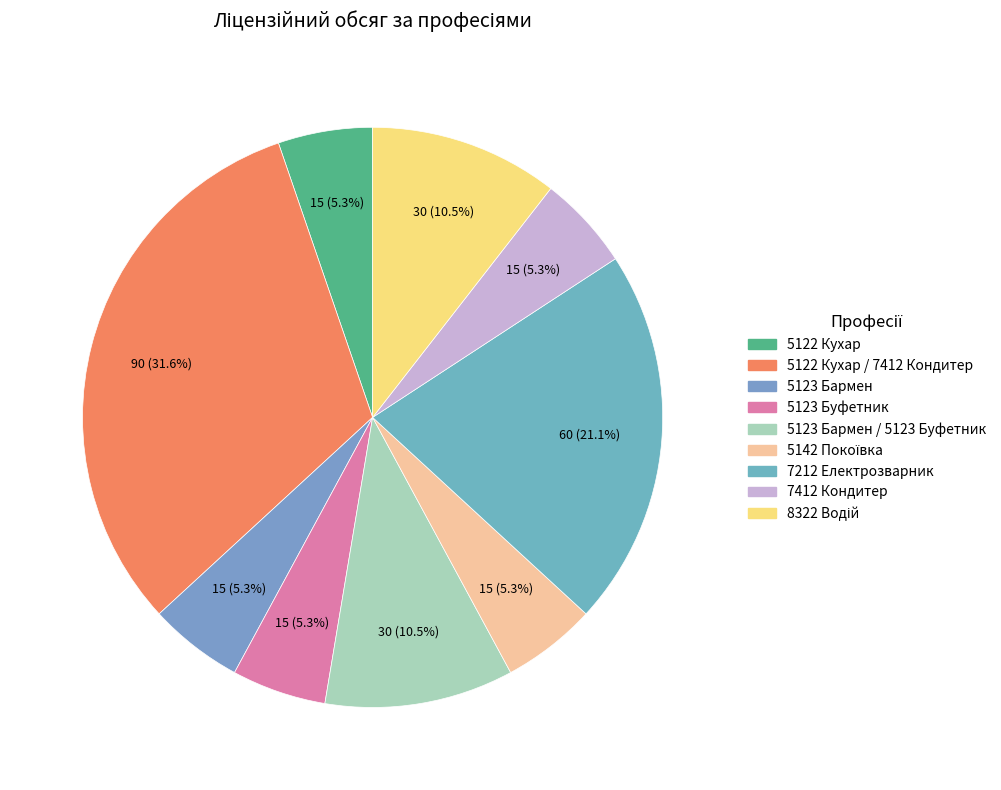

Which category has the smallest portion of the pie?

5122 Кухар